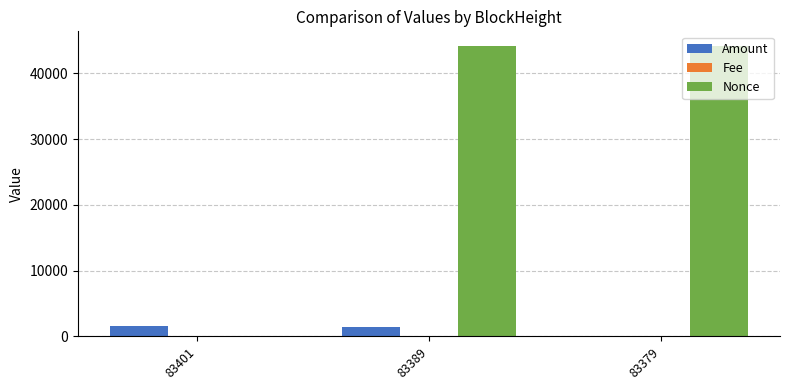

What is the sum of all Amount values?

3001.3